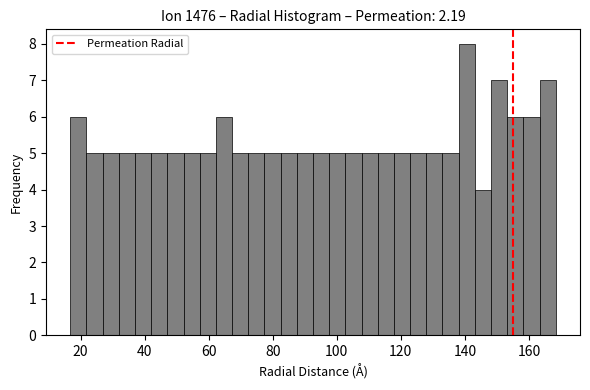

Read against the x-axis, roughly where is the centre of the tallest bar?

140